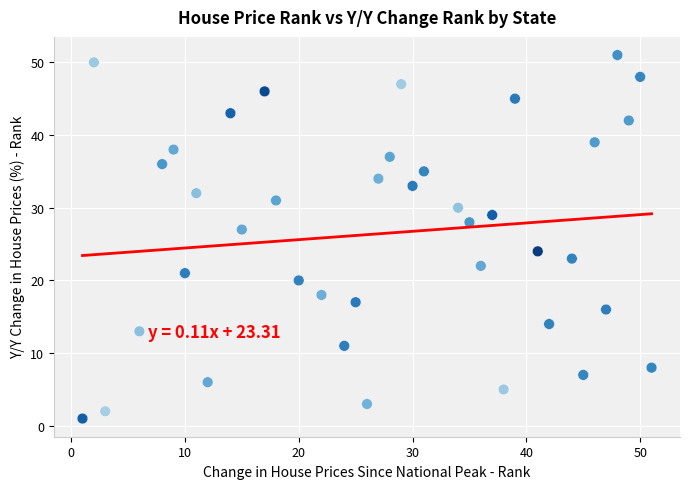

What Y value in the scatter plot is closest to 26?

27